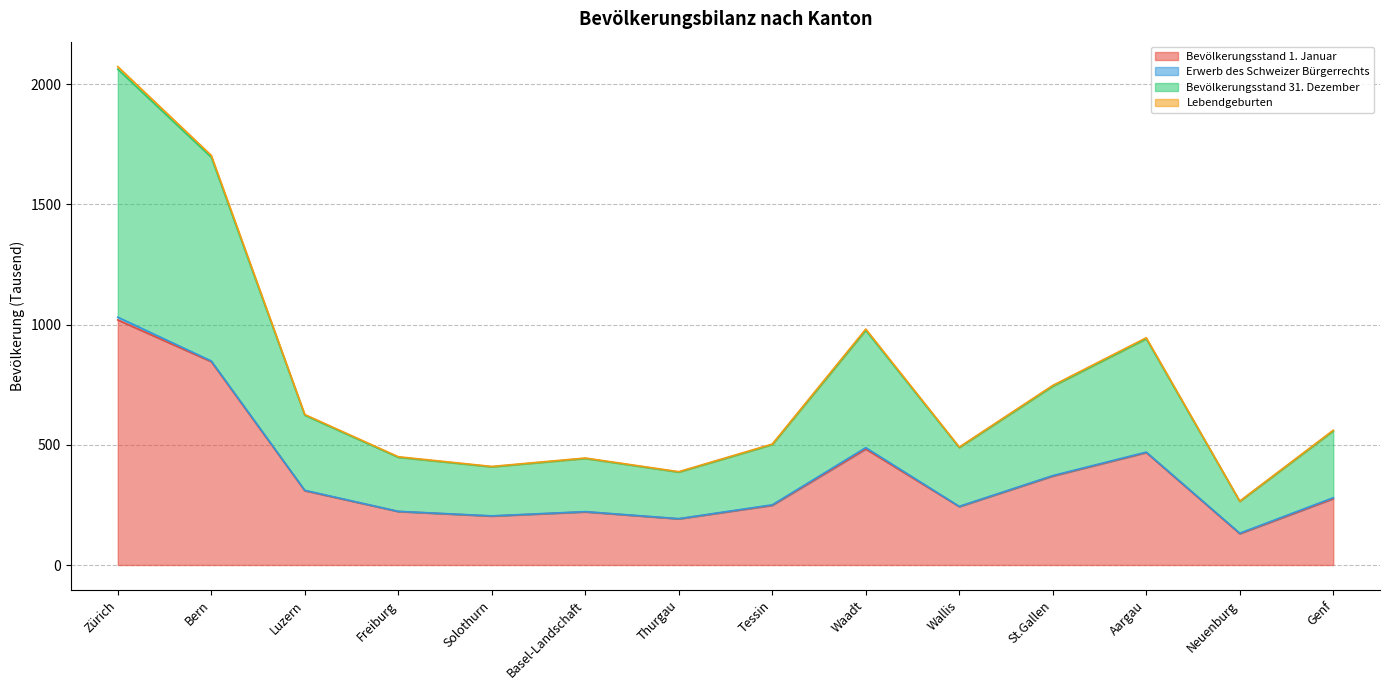

Which series has the widest spread of values?

Bevölkerungsstand 31. Dezember